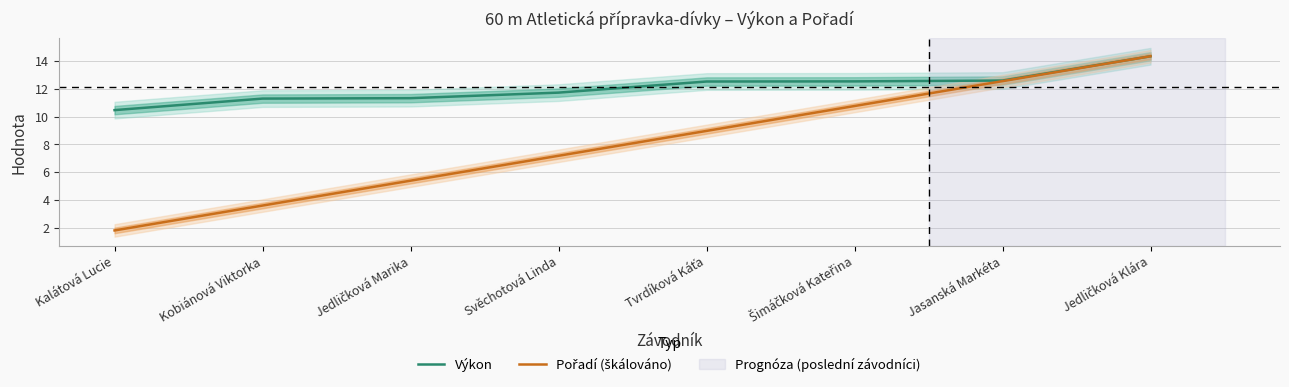

Reading left to right, list all the values displayed in this chart.

Výkon: 10.5	11.3	11.3	11.7	12.5	12.5	12.6	14.3
Pořadí (škálováno): 1.8	3.6	5.4	7.2	9.0	10.8	12.5	14.3